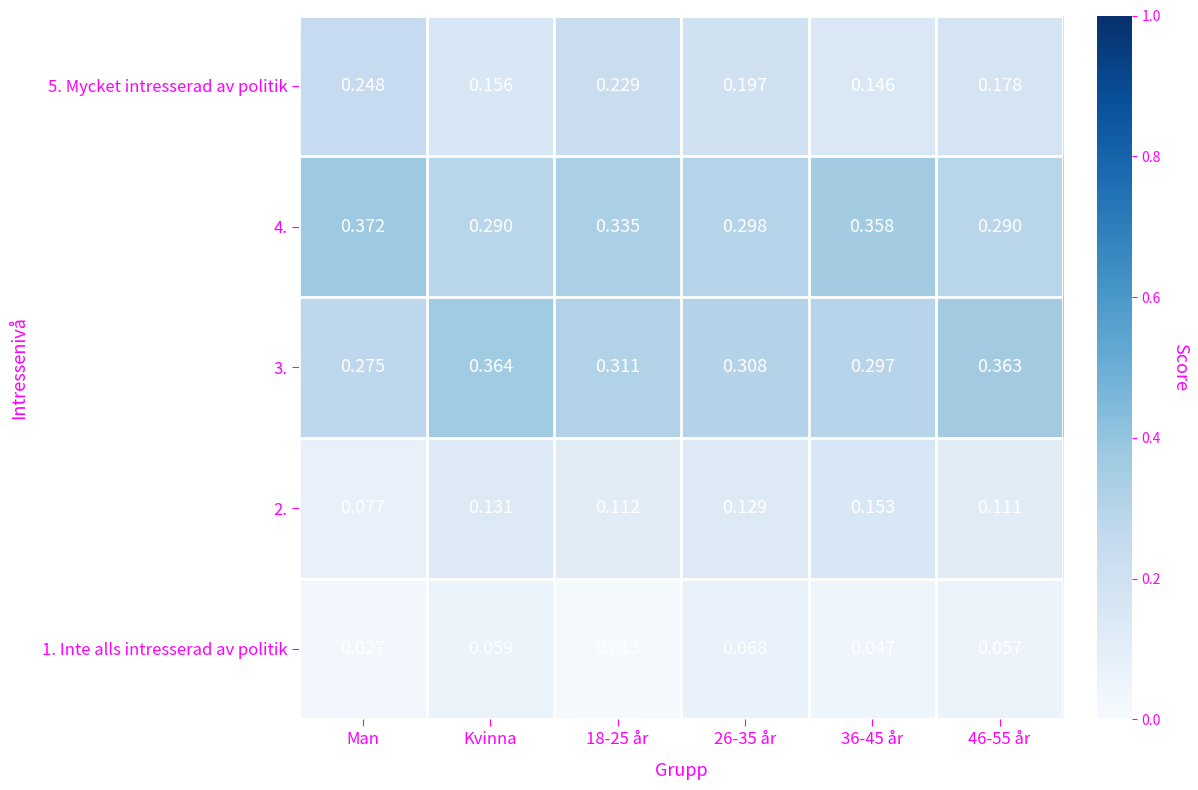

Which series has the widest spread of values?

5. Mycket intresserad av politik